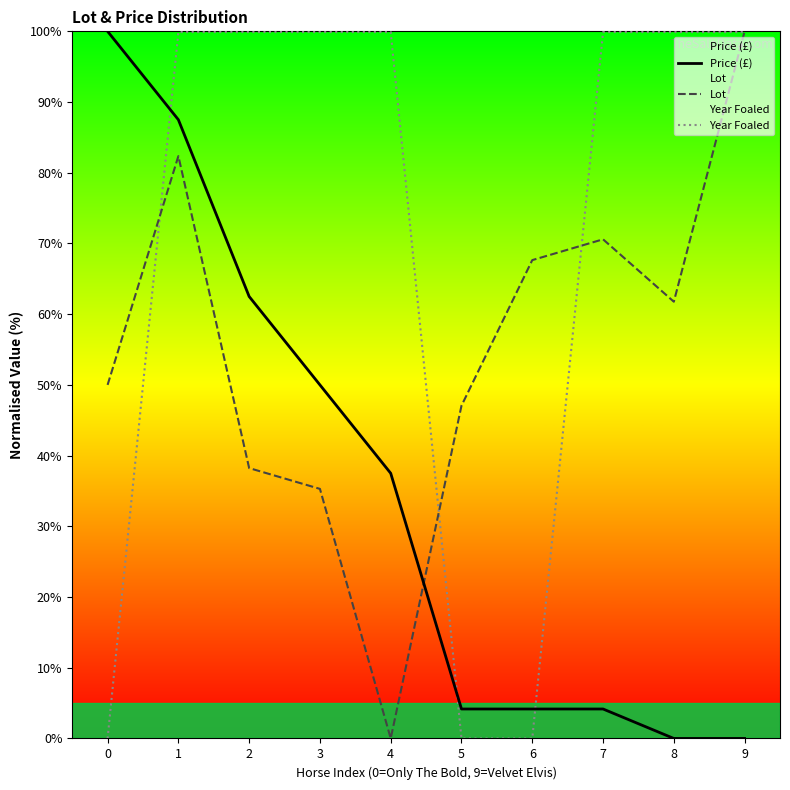

What is the sum of all Price (£) values?

350.0